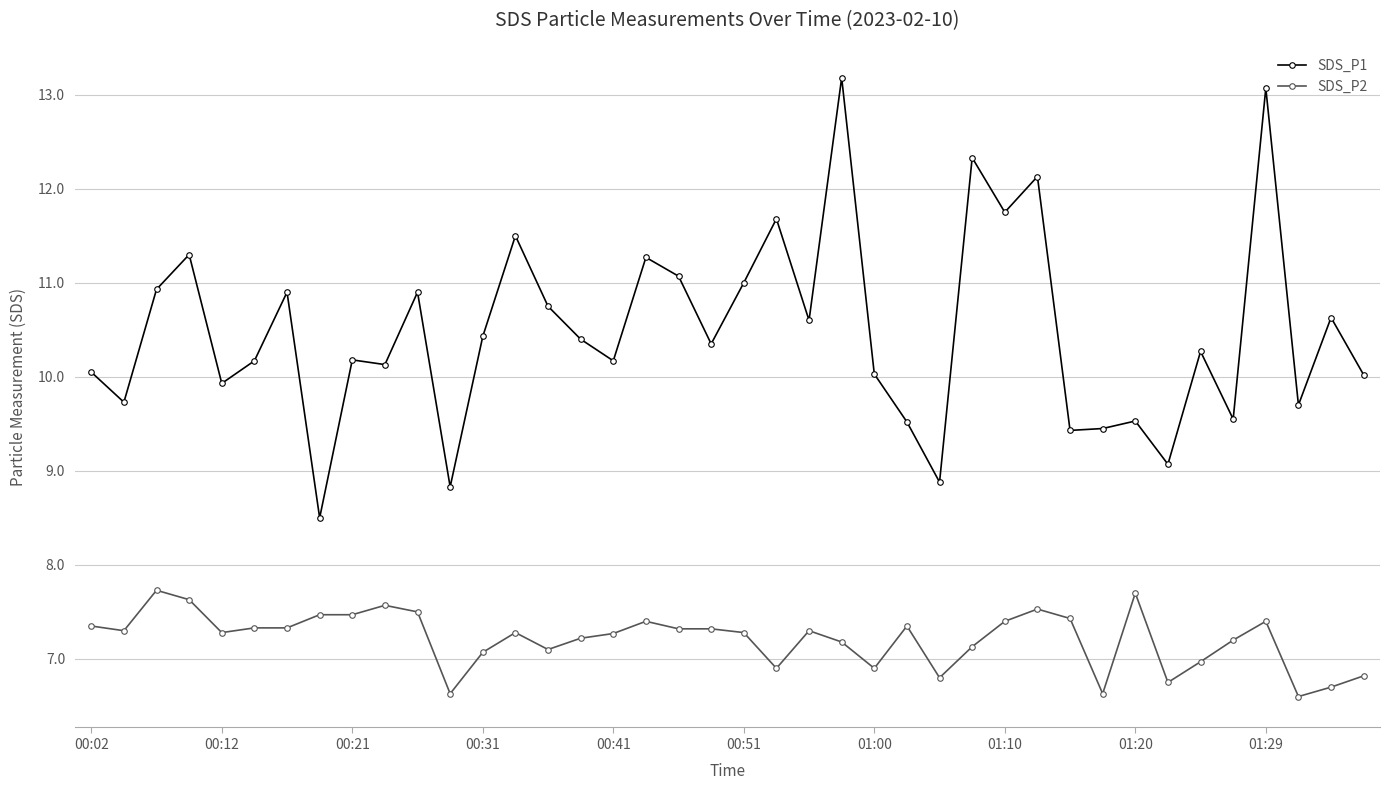

What is the value of the SDS_P1 point at the 5th from the left?

9.9